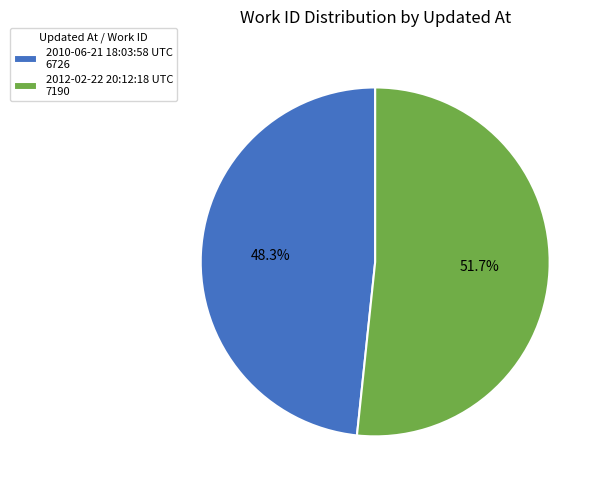

Is the sum of 2010-06-21 18:03:58 UTC and 2012-02-22 20:12:18 UTC greater than half?

Yes